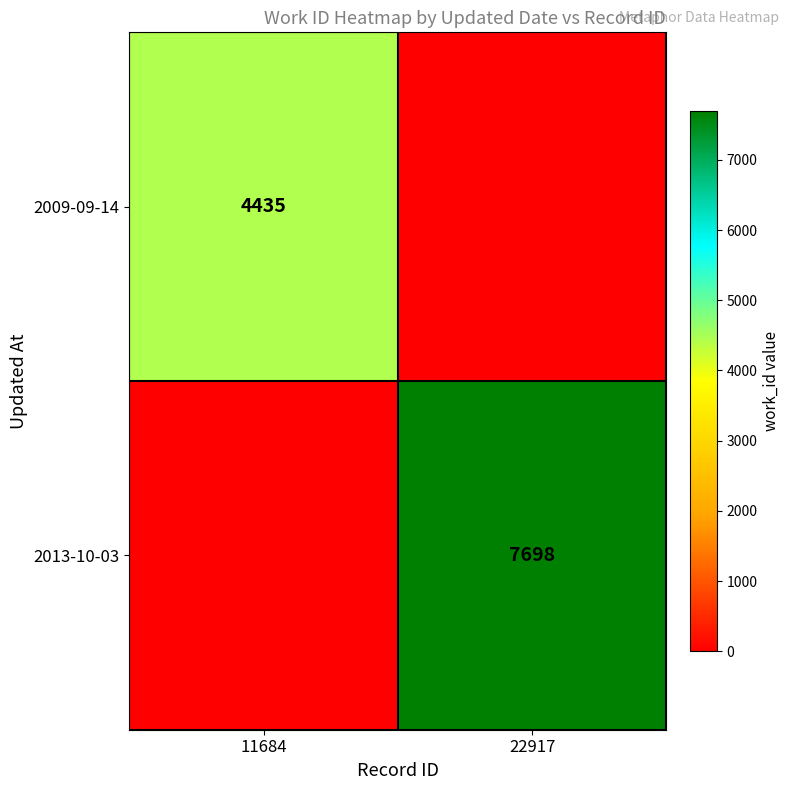

The 2013-10-03 series shows 4889 at 22917. True or false?

False